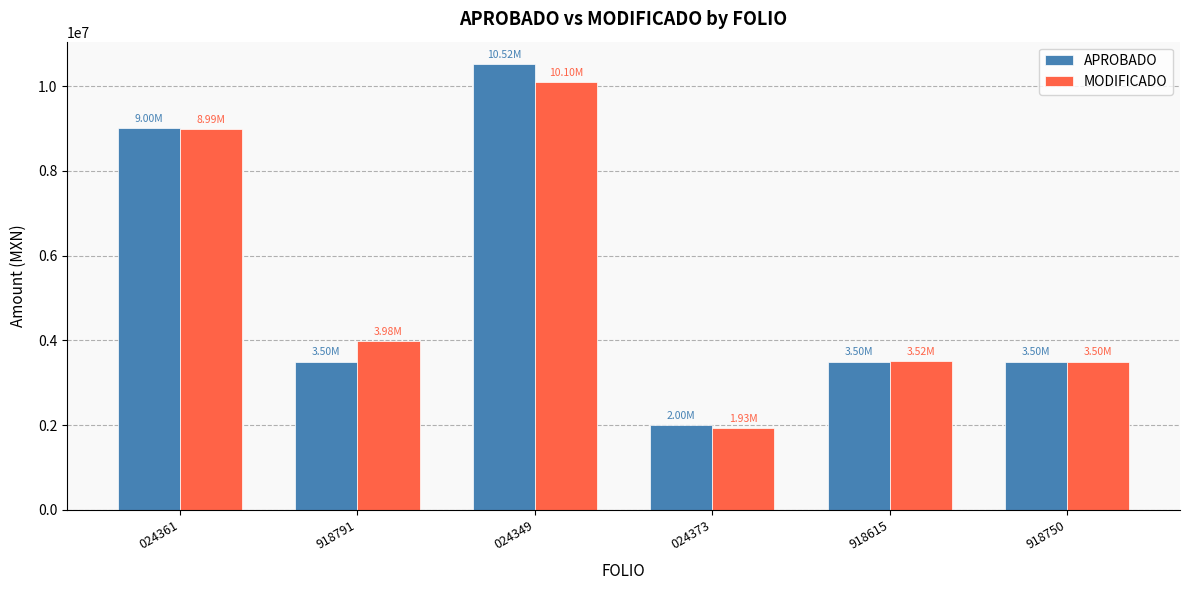

At which label is MODIFICADO closest to 6017108?

918791